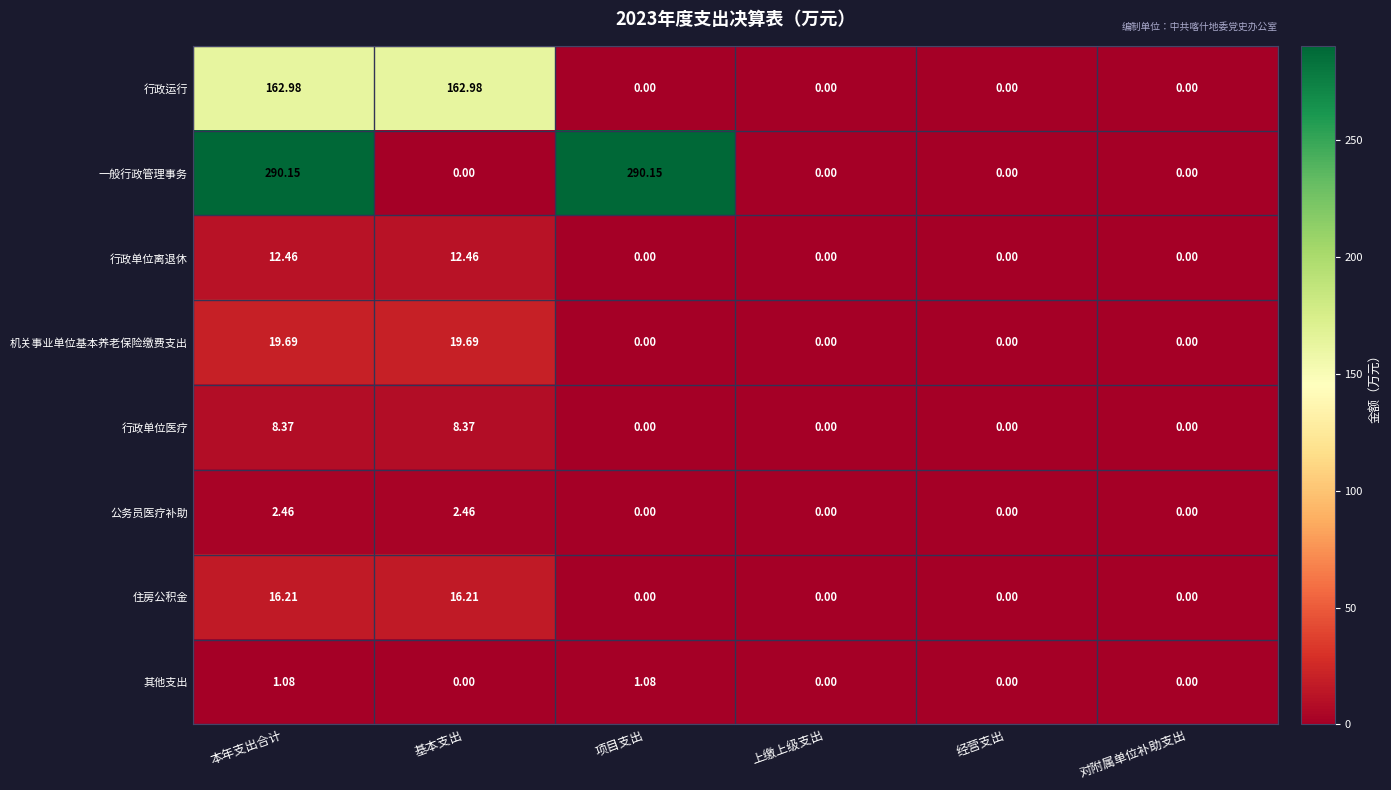

What is the spread (max minus min) of values at 本年支出合计?

289.1